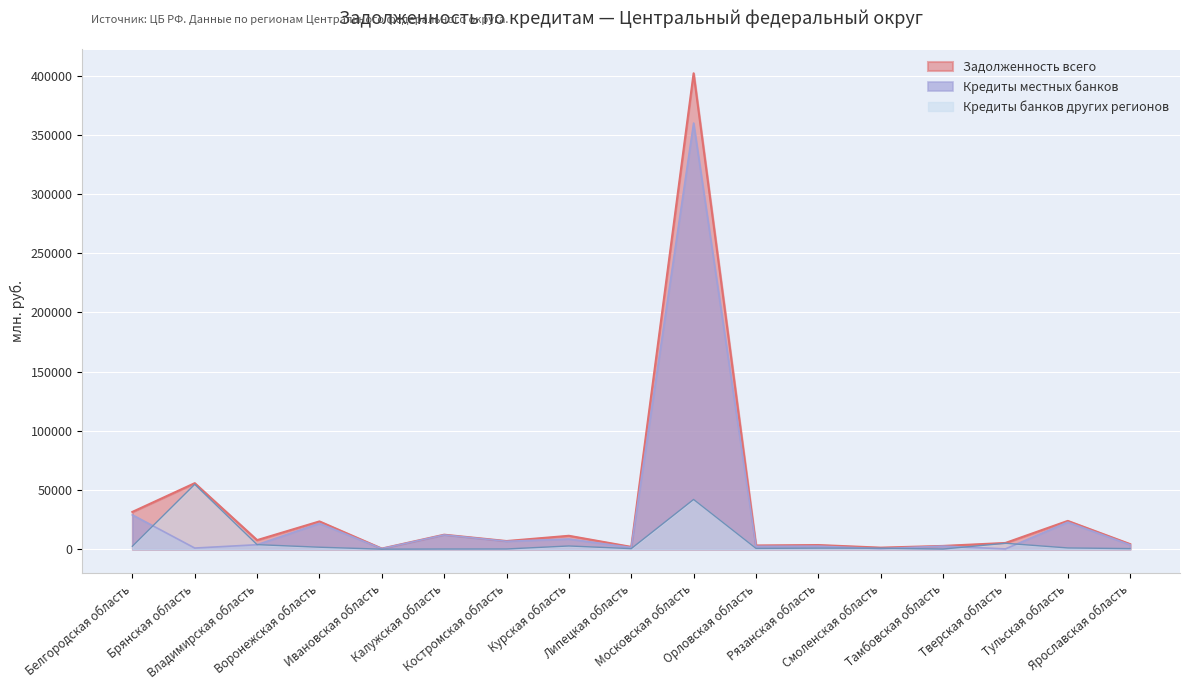

Rank the series by their maximum value, from highest to lowest.

Задолженность всего, Кредиты местных банков, Кредиты банков других регионов